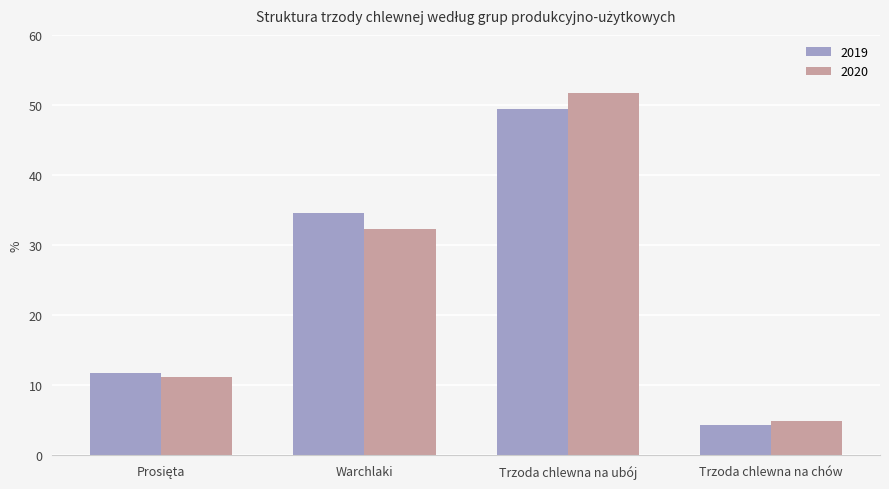

Are the bars grouped side by side (vs. stacked)?

Yes